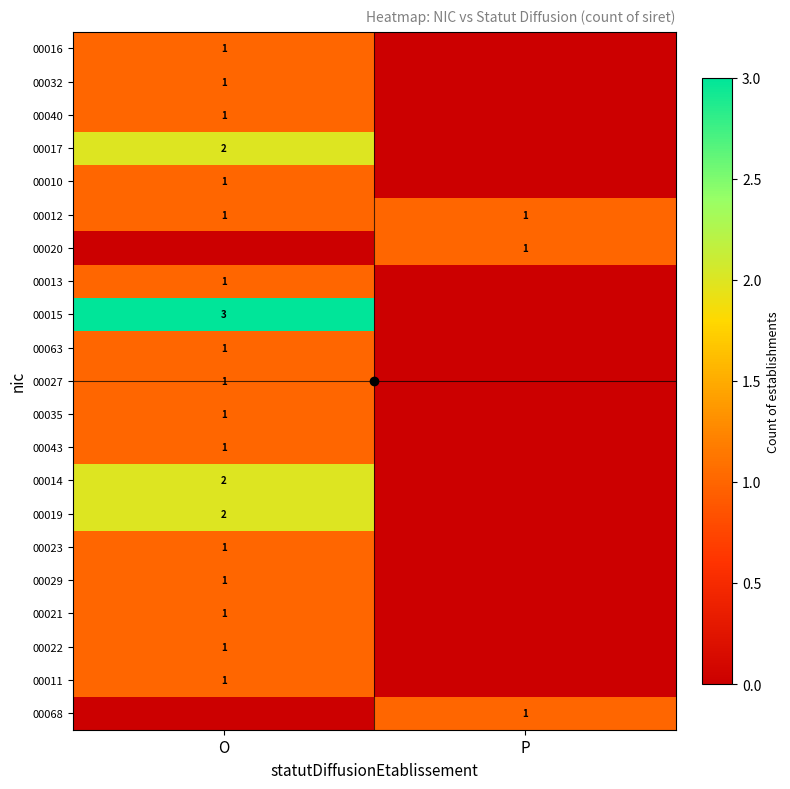

How many values in the 00043 series are below 1?

1